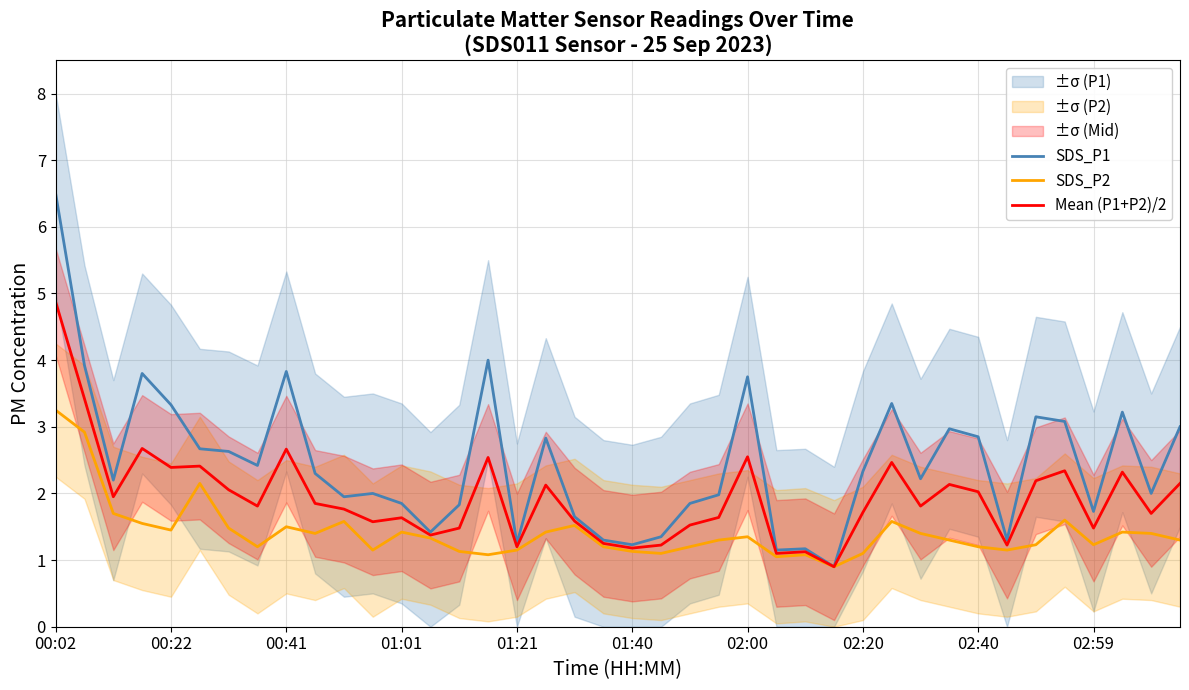

The SDS_P1 series shows 1.0 at 01:01. True or false?

False